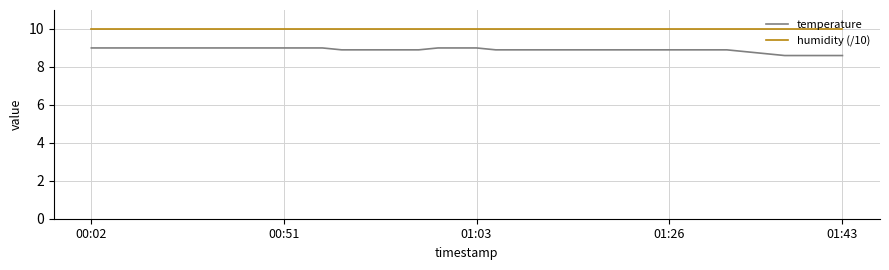

Which series has the largest range (max minus min)?

temperature